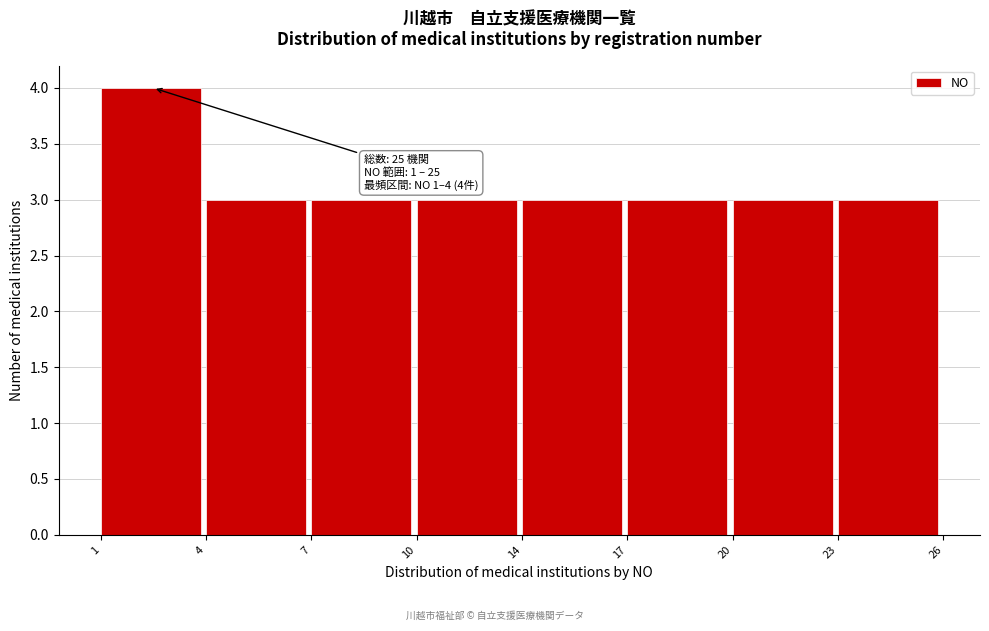

Reading left to right, transcribe all the data shown in this chart.

4	3	3	3	3	3	3	3